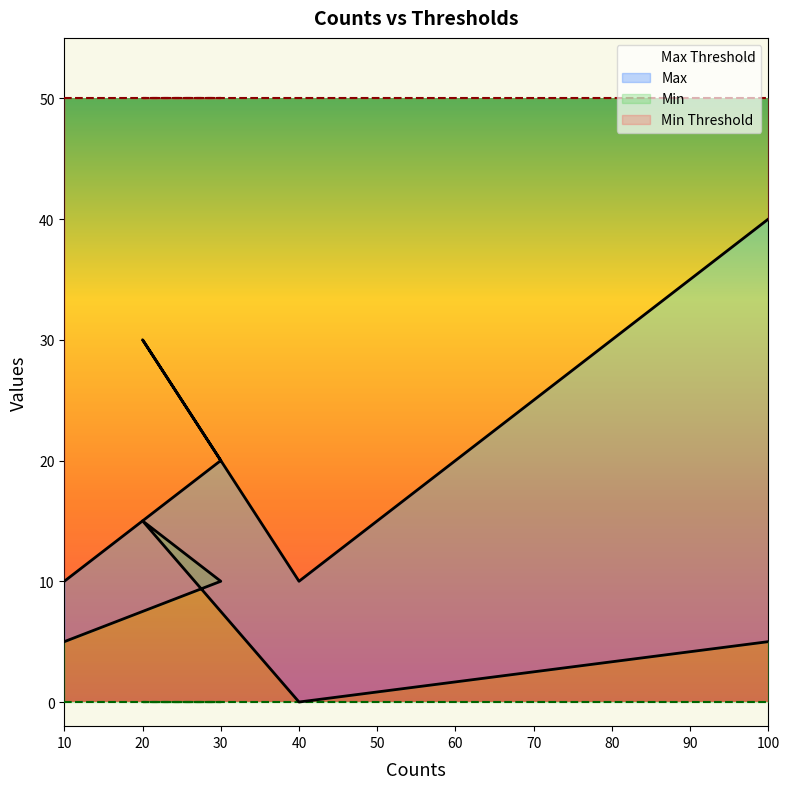

What is the difference between the second highest and minimum values in the Max series?

20